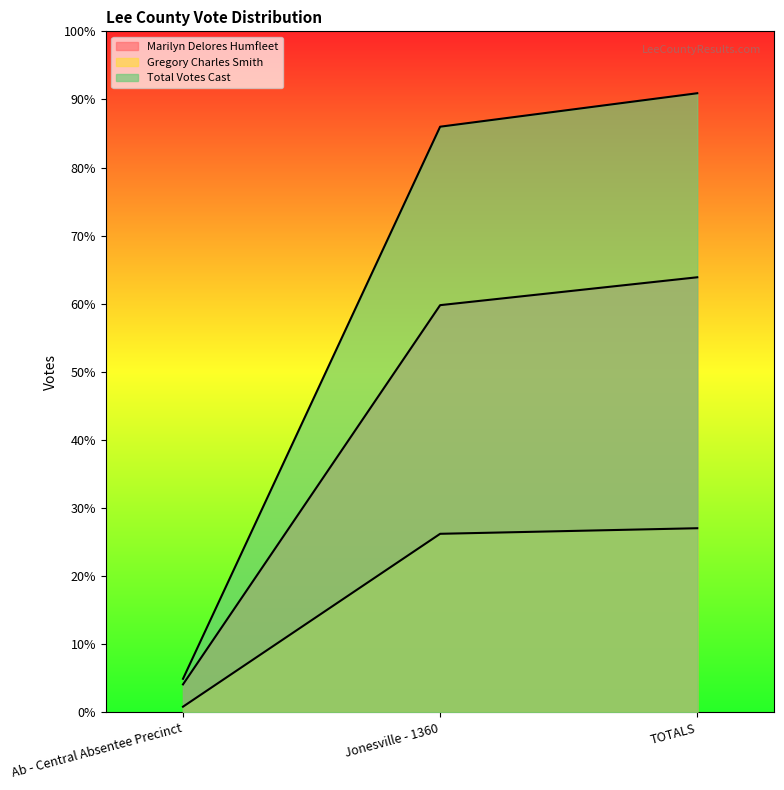

Does the chart have visible grid lines?

No